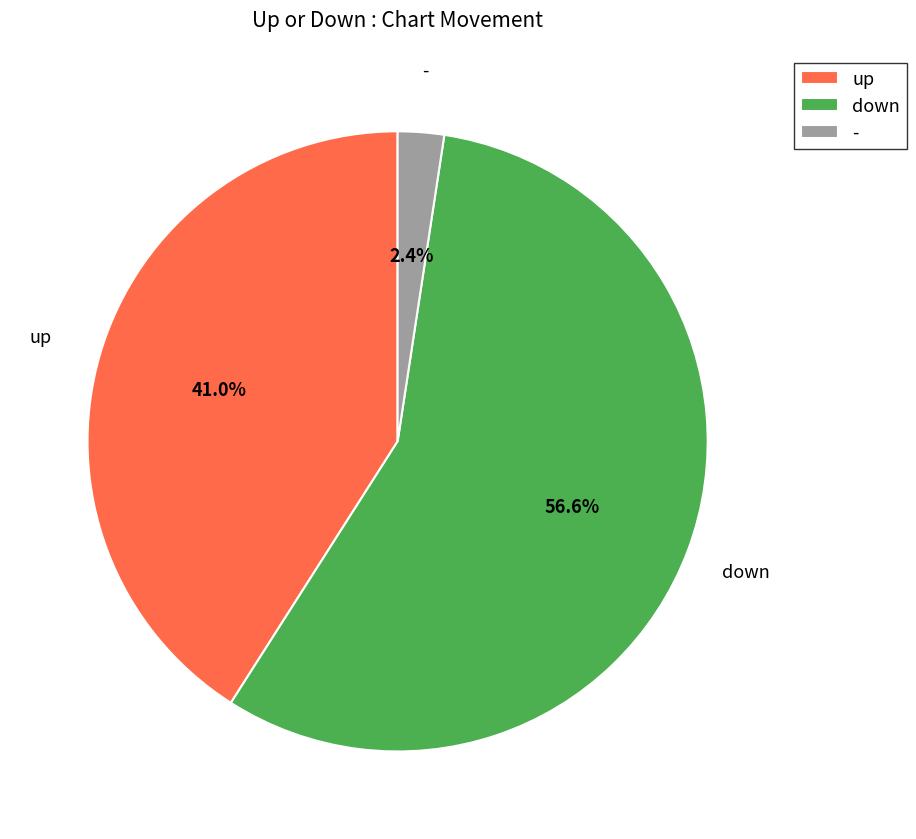

How many segments does this pie chart have?

3